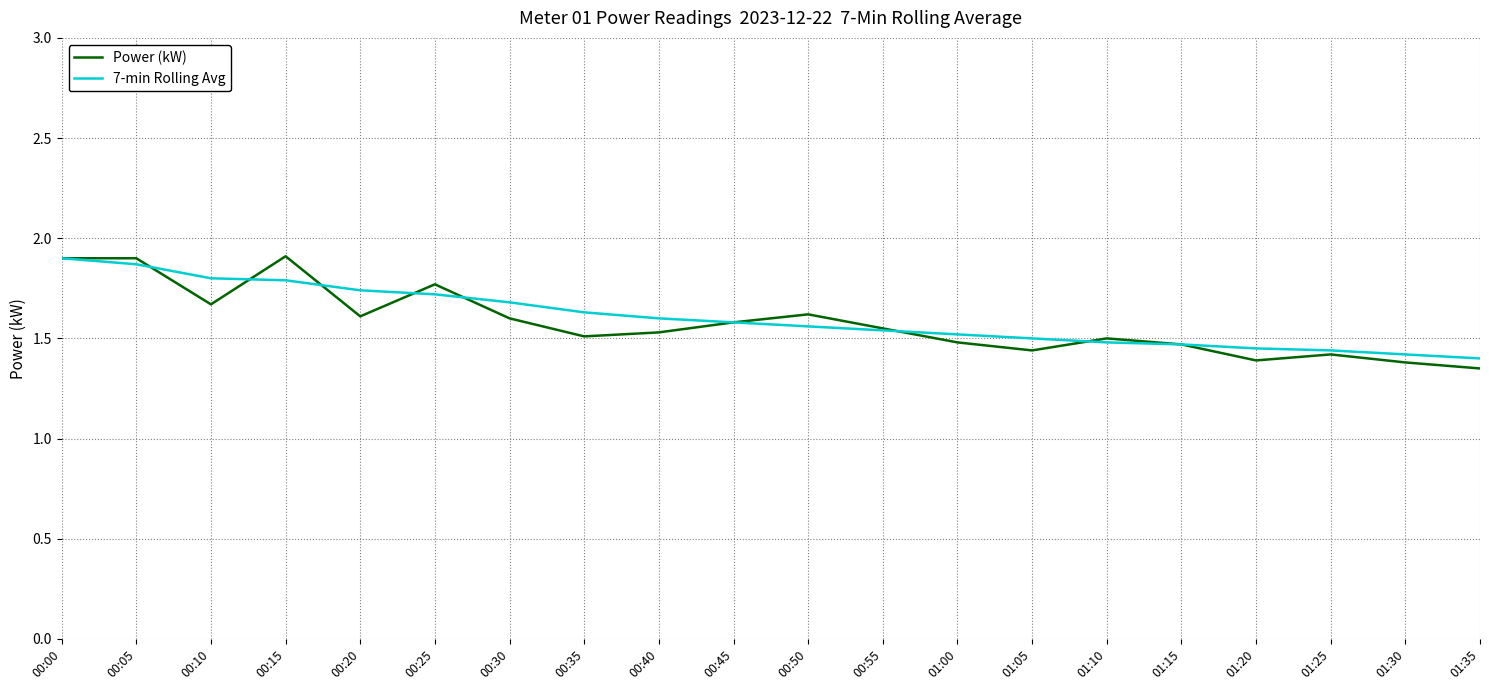

Which series has the widest spread of values?

Power (kW)